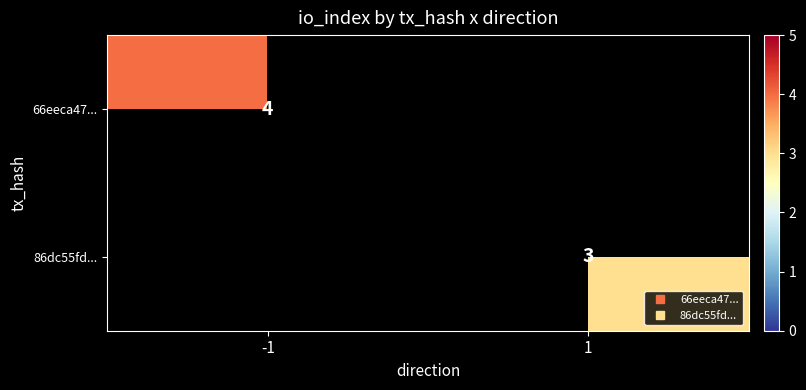

Which category has the lowest value in the 66eeca47... series?

-1